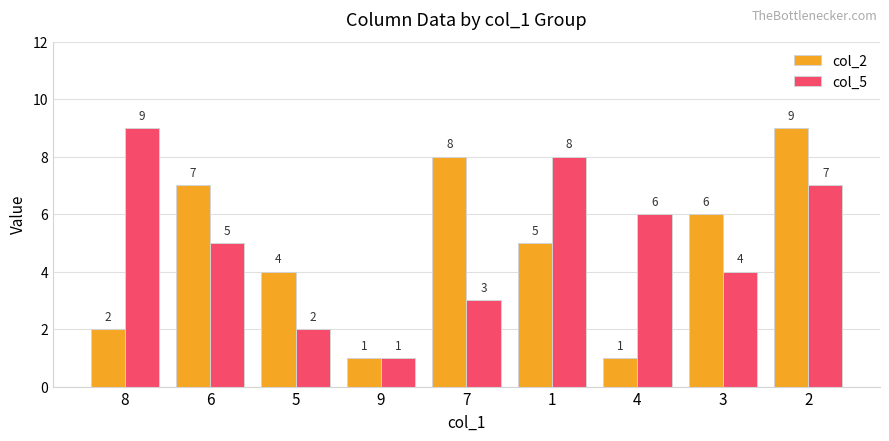

Reading left to right, what are all the values shown in this chart?

col_2: 2	7	4	1	8	5	1	6	9
col_5: 9	5	2	1	3	8	6	4	7